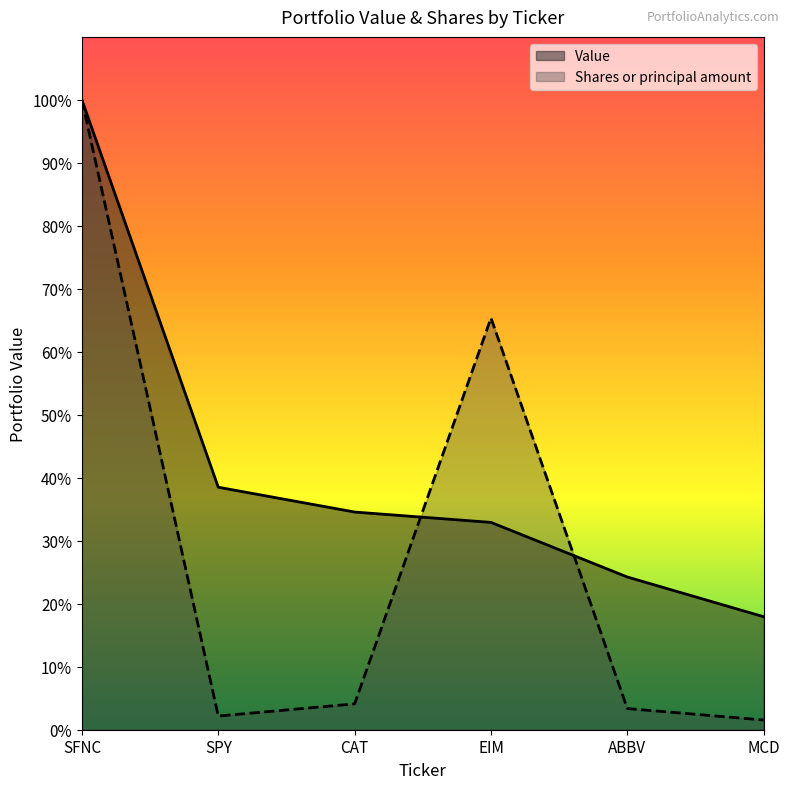

Reading left to right, extract all data points from this chart.

Value: 1522000.0	586000.0	526000.0	501000.0	369000.0	273000.0
Shares or principal amount: 1522000.0	33033.4	62495.5	994869.3	51144.3	23467.7